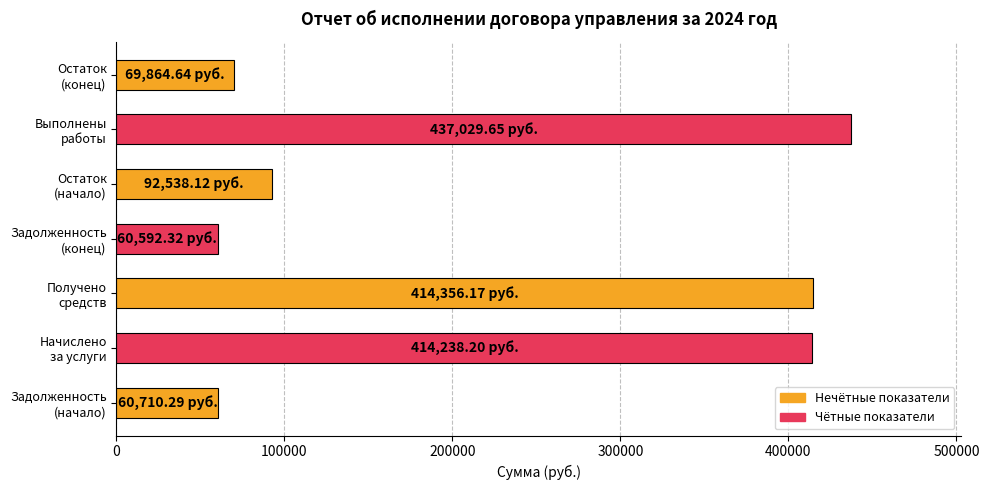

How many data points are above 92538?

4